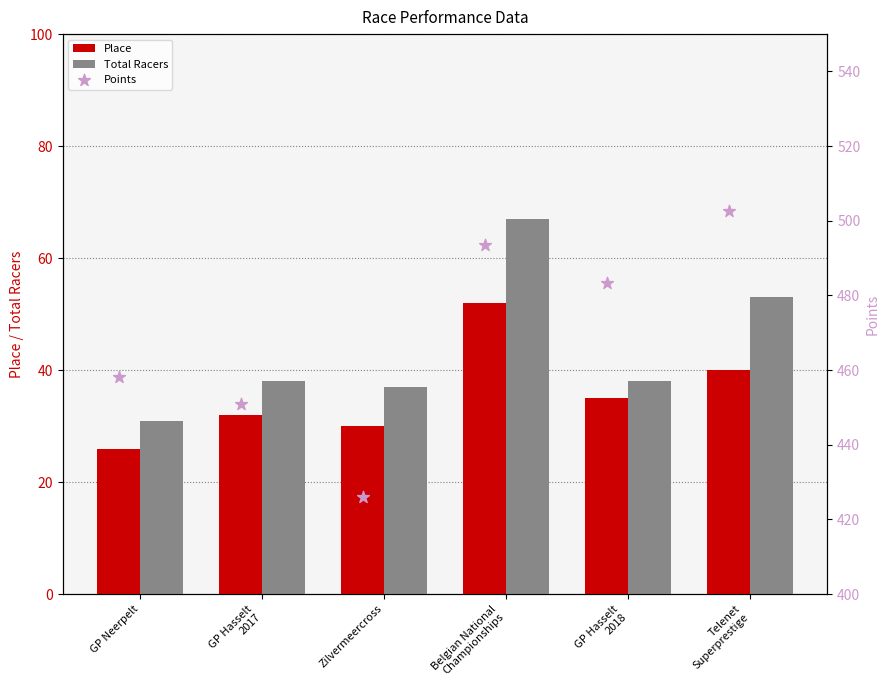

At how many categories does at least one series exceed 30?

6